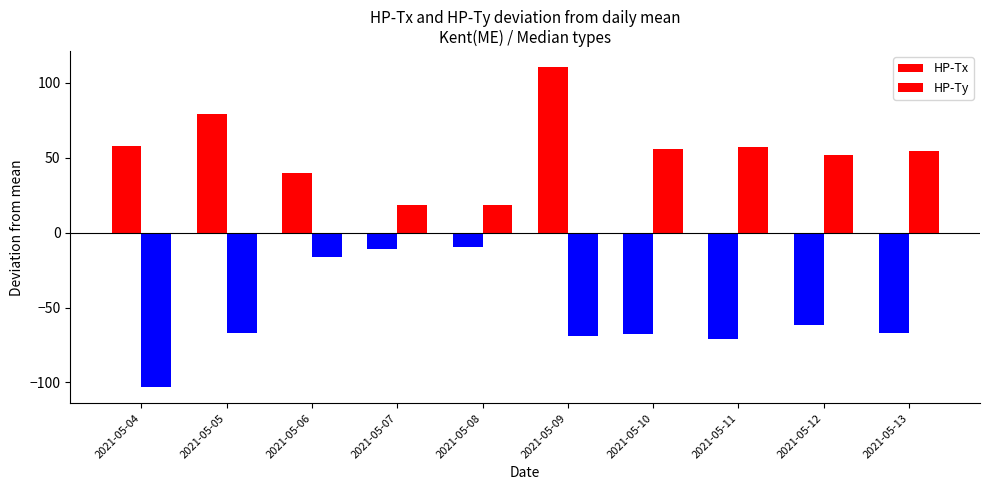

How many bars are there in total?

20